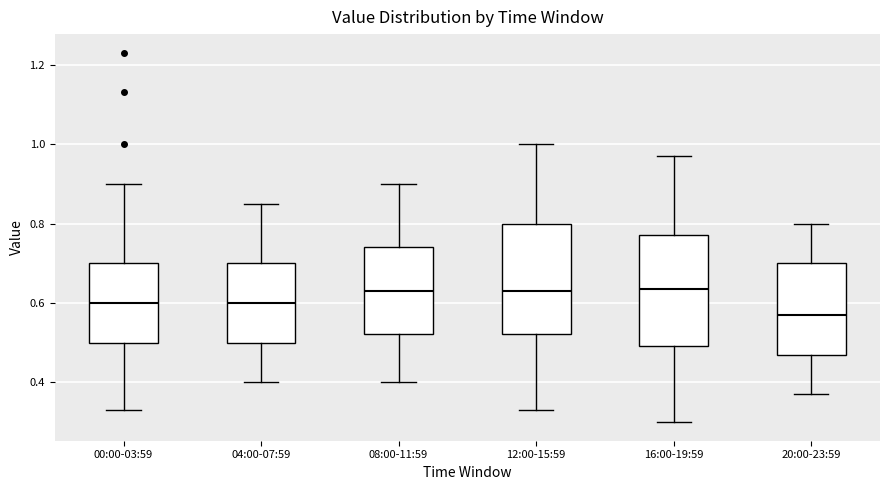

Reading left to right, transcribe this box plot: for each box, give where its median line is, the range the box spans, and where its two whiskers end, as read against the y-axis. The values are not printed on the chart, so give them approximately, as read against the axis.

00:00-03:59: median 0.60, box 0.50 to 0.70, whiskers 0.34 to 0.90
04:00-07:59: median 0.60, box 0.50 to 0.70, whiskers 0.40 to 0.86
08:00-11:59: median 0.64, box 0.52 to 0.74, whiskers 0.40 to 0.90
12:00-15:59: median 0.64, box 0.52 to 0.80, whiskers 0.34 to 1.00
16:00-19:59: median 0.64, box 0.50 to 0.78, whiskers 0.30 to 0.98
20:00-23:59: median 0.58, box 0.48 to 0.70, whiskers 0.38 to 0.80